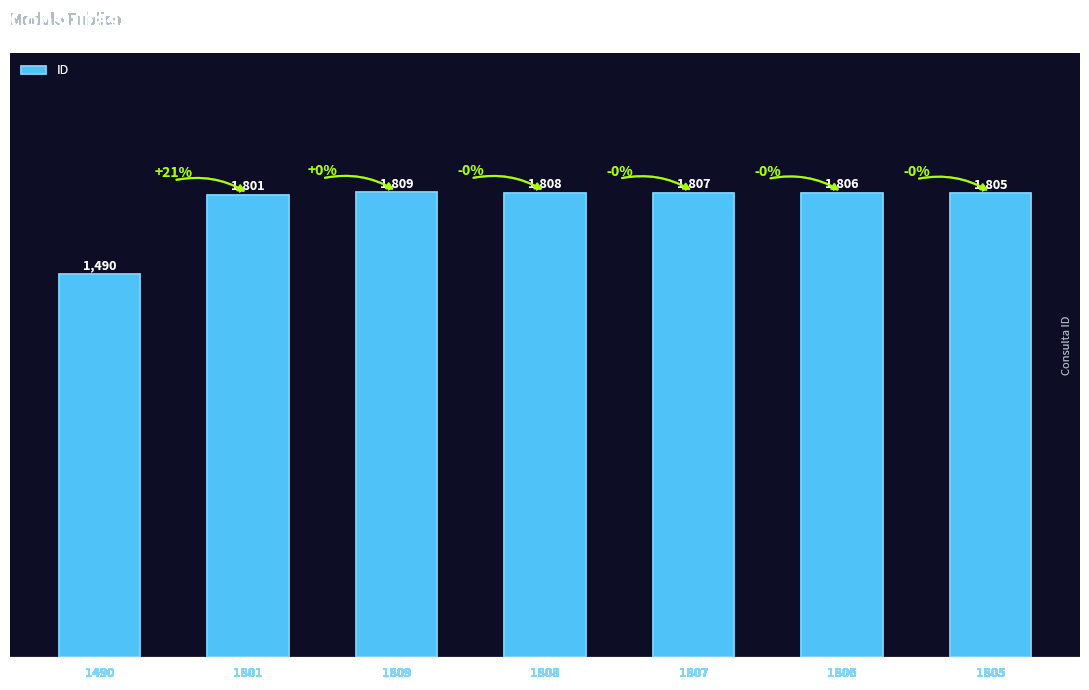

Are the bars grouped side by side (vs. stacked)?

No